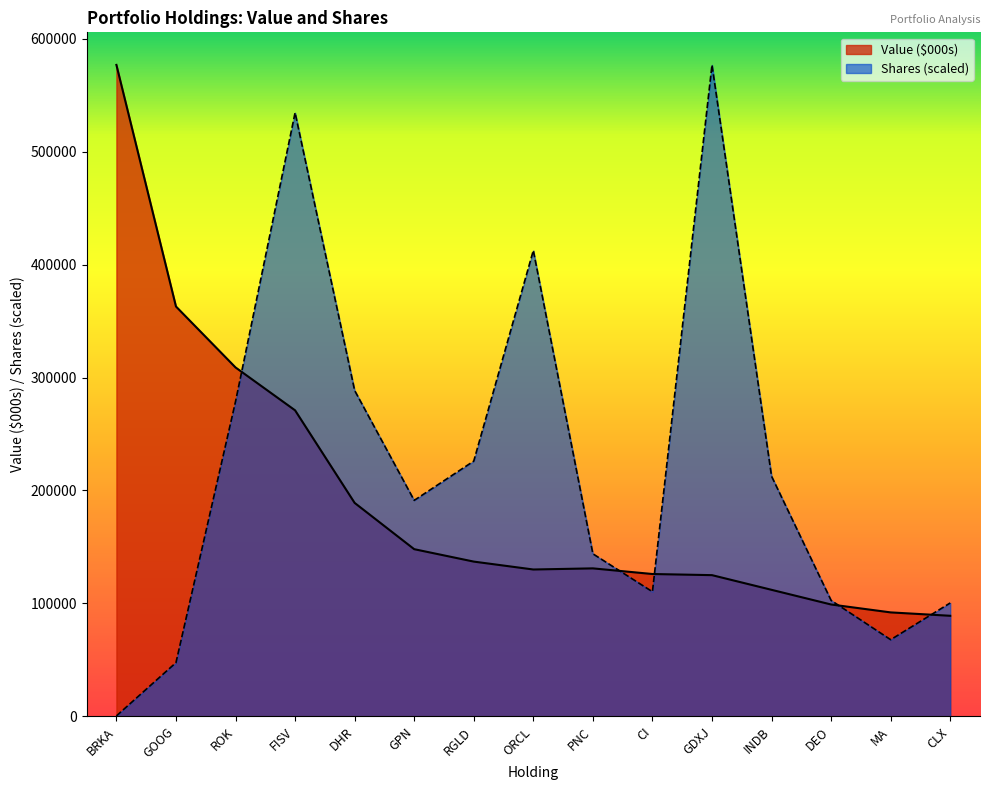

What is the label of the 9th point from the left?

PNC